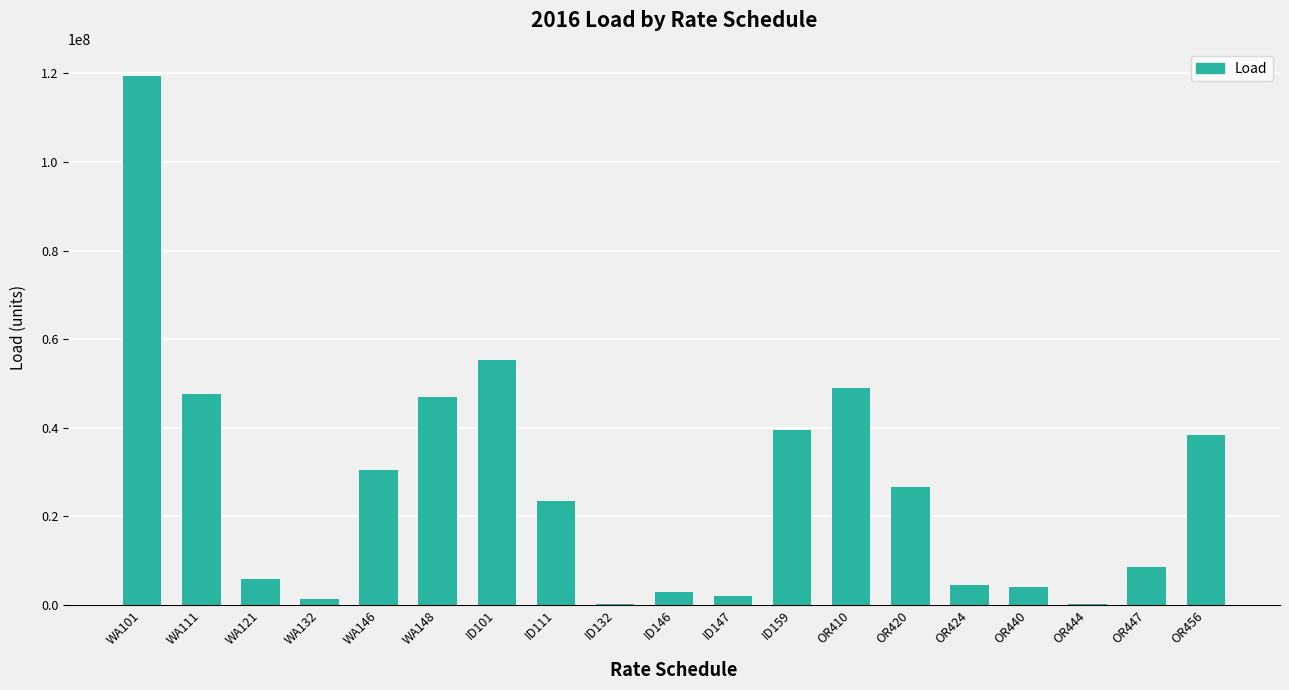

At which label is the value closest to 59849052?

ID101